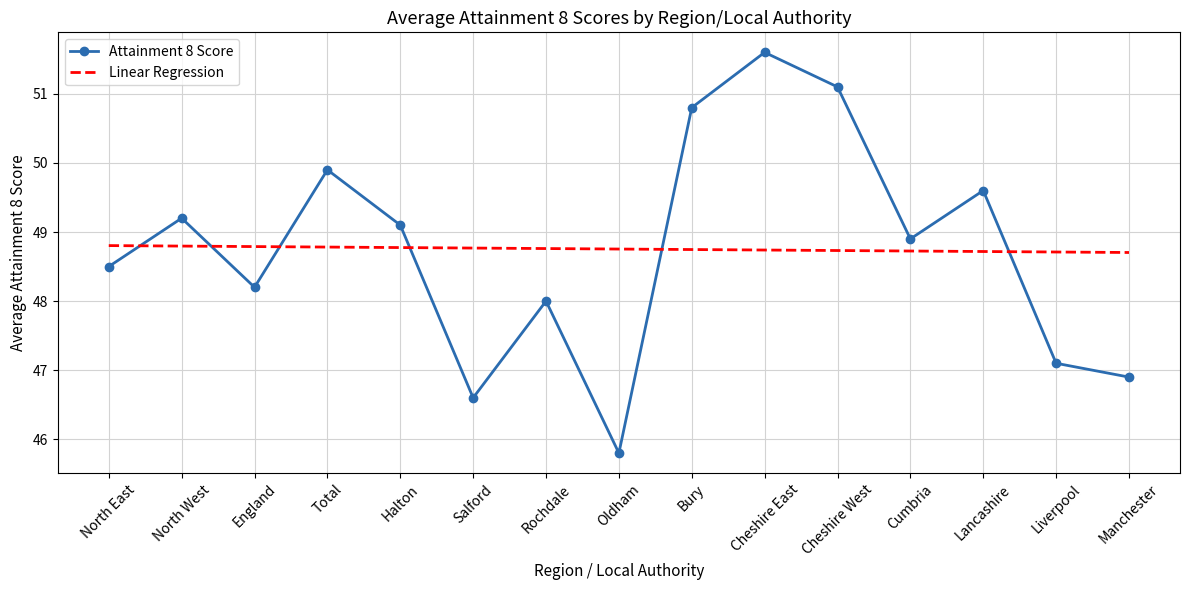

What is the total value across all series at Liverpool?

95.8